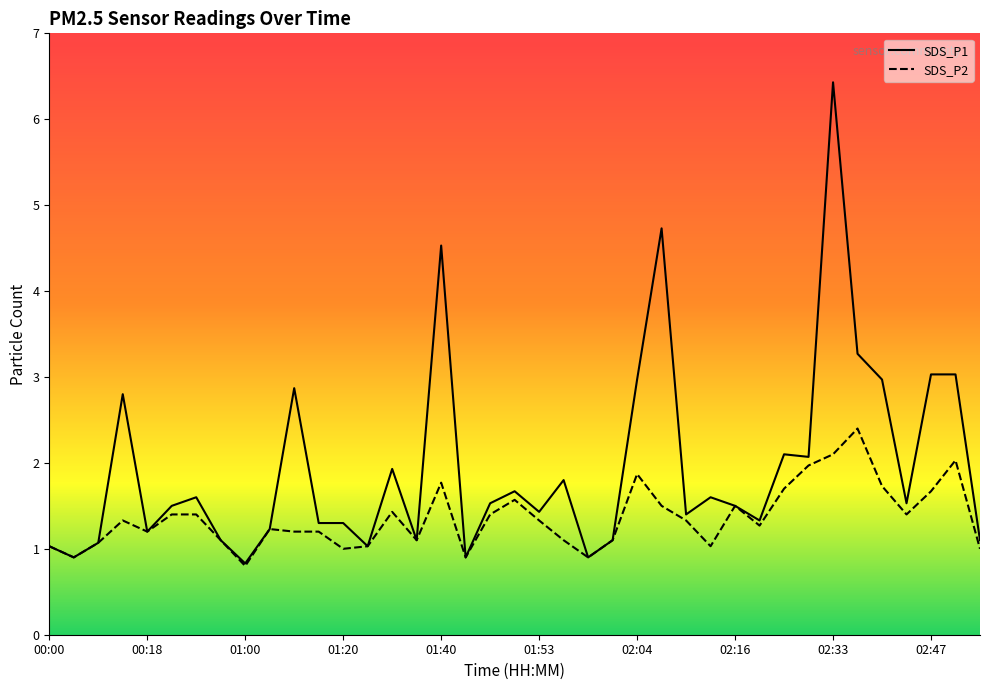

What is the total value across all series at 01:40?

6.3